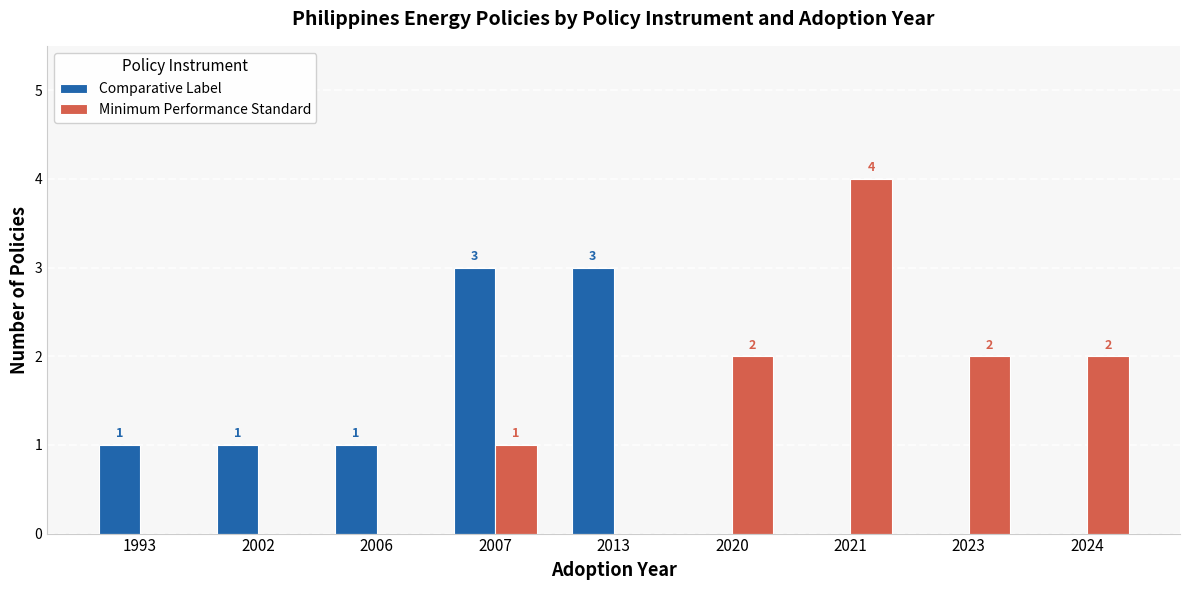

Reading left to right, list all the values displayed in this chart.

Comparative Label: 1993=1	2002=1	2006=1	2007=3	2013=3	2020=0	2021=0	2023=0	2024=0
Minimum Performance Standard: 1993=0	2002=0	2006=0	2007=1	2013=0	2020=2	2021=4	2023=2	2024=2